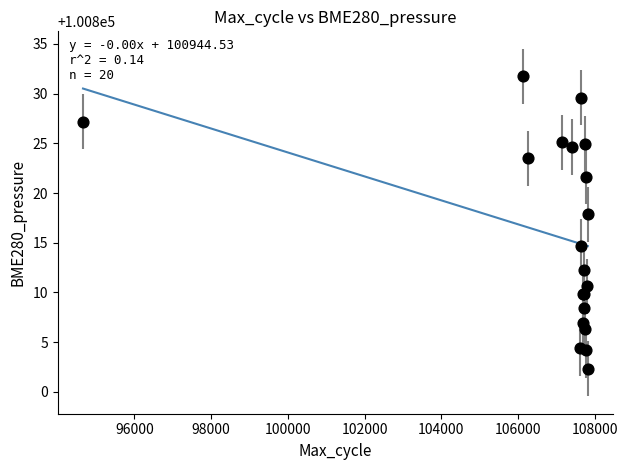

What Y value in the scatter plot is closest to 100817?

100817.9